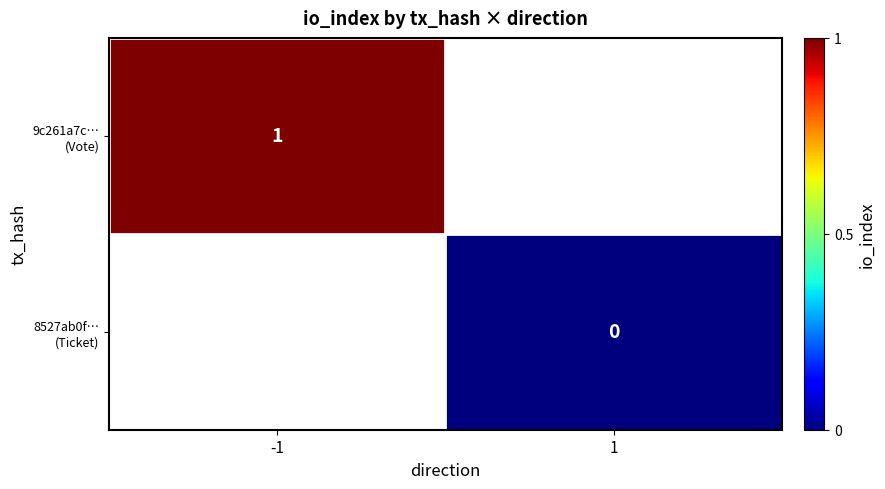

True or false: 8527ab0f… (Ticket) has a value of 0.0 at 1.

True